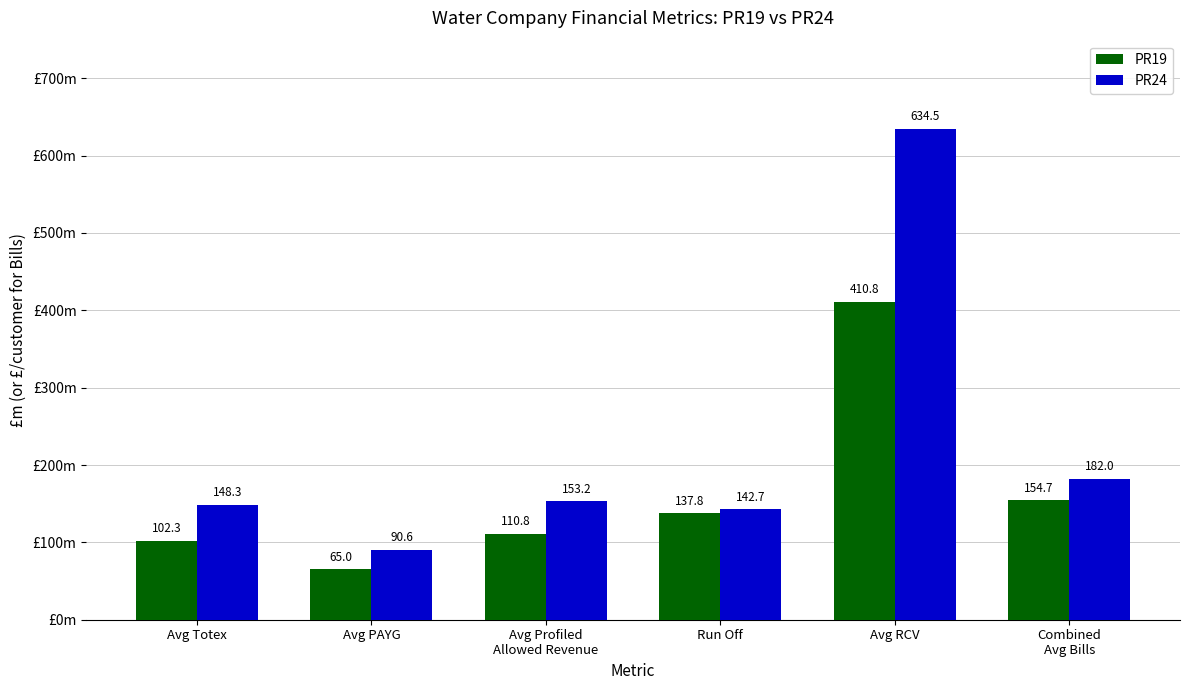

What are all the series names shown in the legend?

PR19, PR24